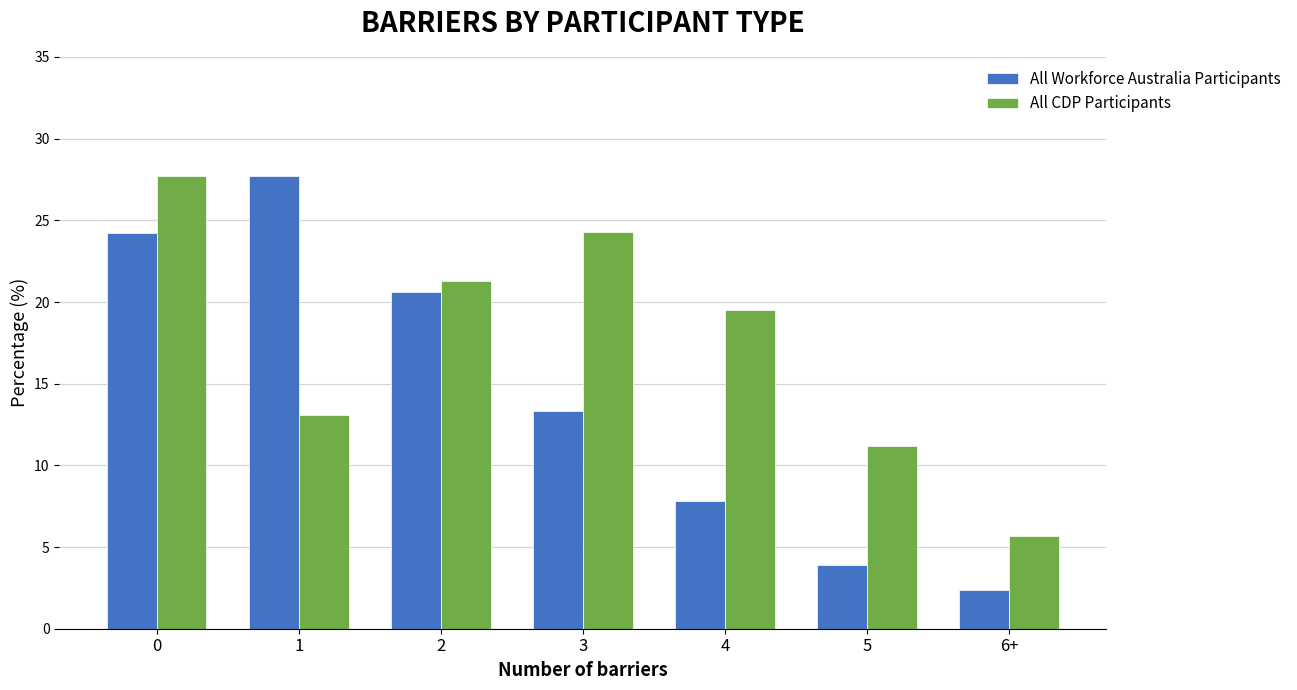

What are all the series names shown in the legend?

All Workforce Australia Participants, All CDP Participants